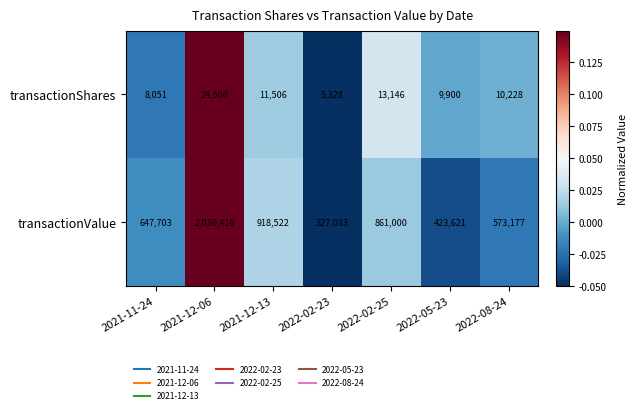

Is it true that transactionValue equals 3651619 at 2021-12-06?

False